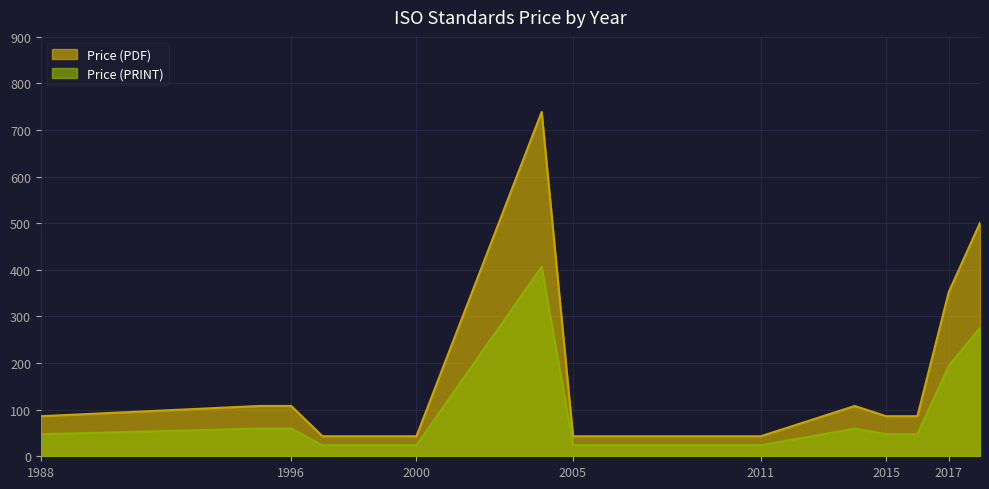

What is the sum of the Price (PDF) values at 2017 and 2000?

395.0